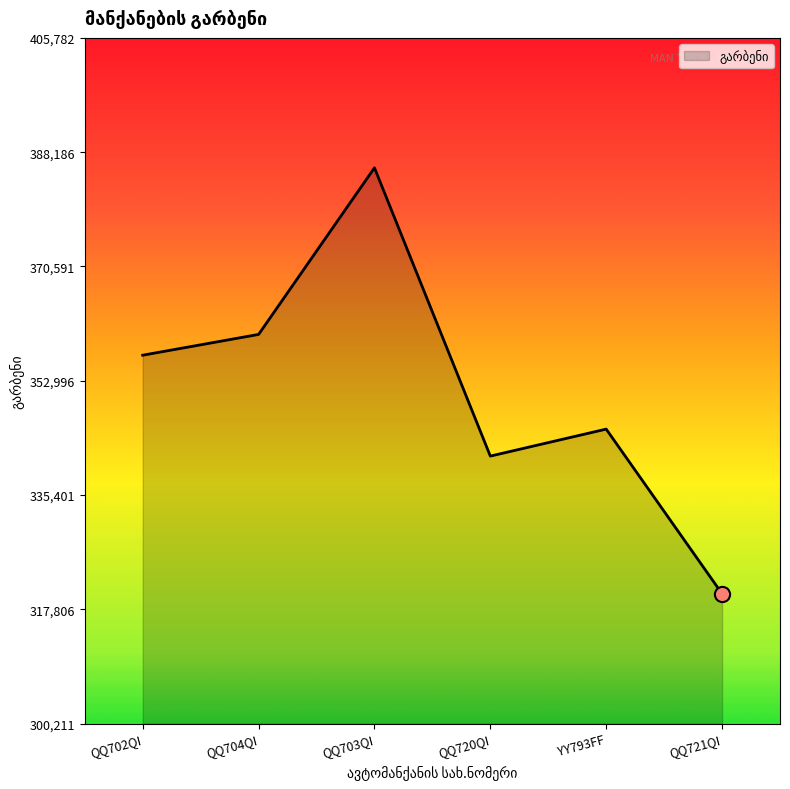

Which has a higher value, QQ721QI or QQ704QI?

QQ704QI